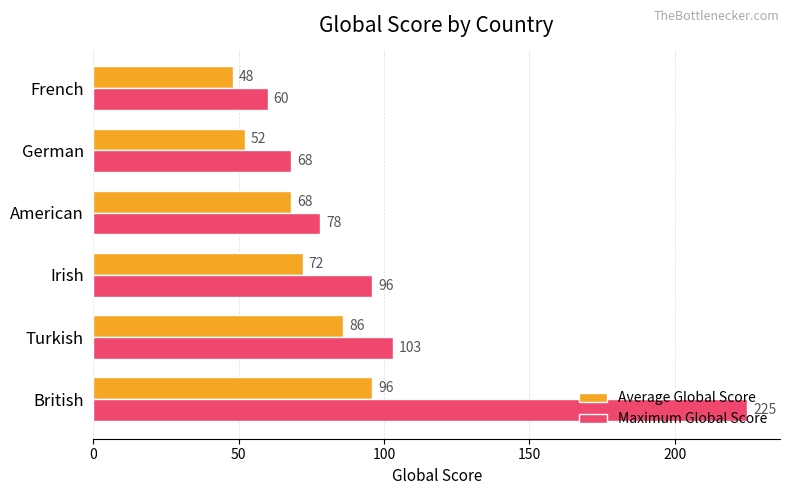

What is the difference between the maximum and second lowest values in the Average Global Score series?

44